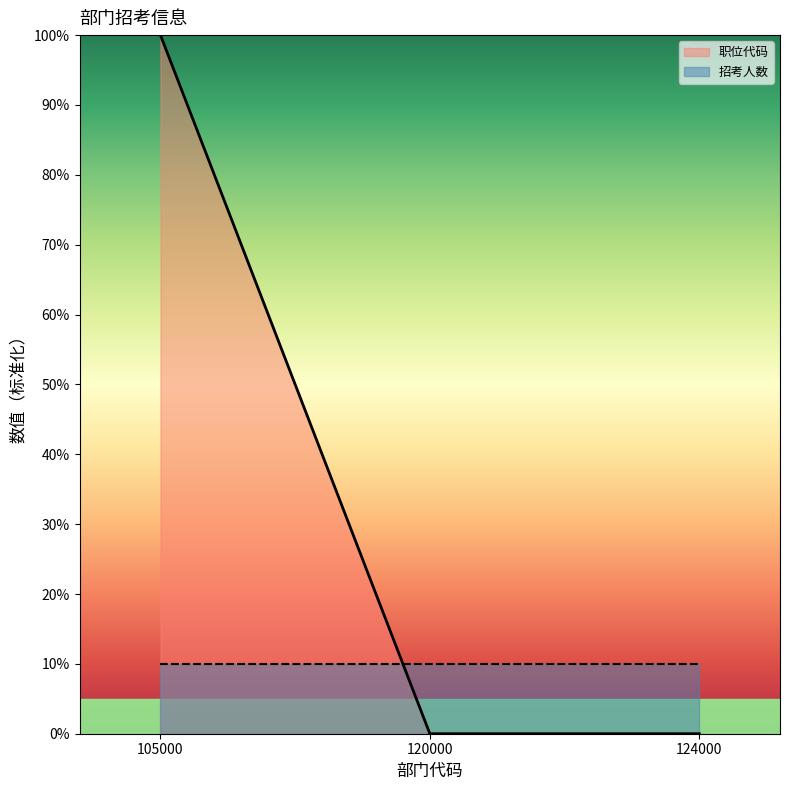

At which label is the value closest to 49?

120000